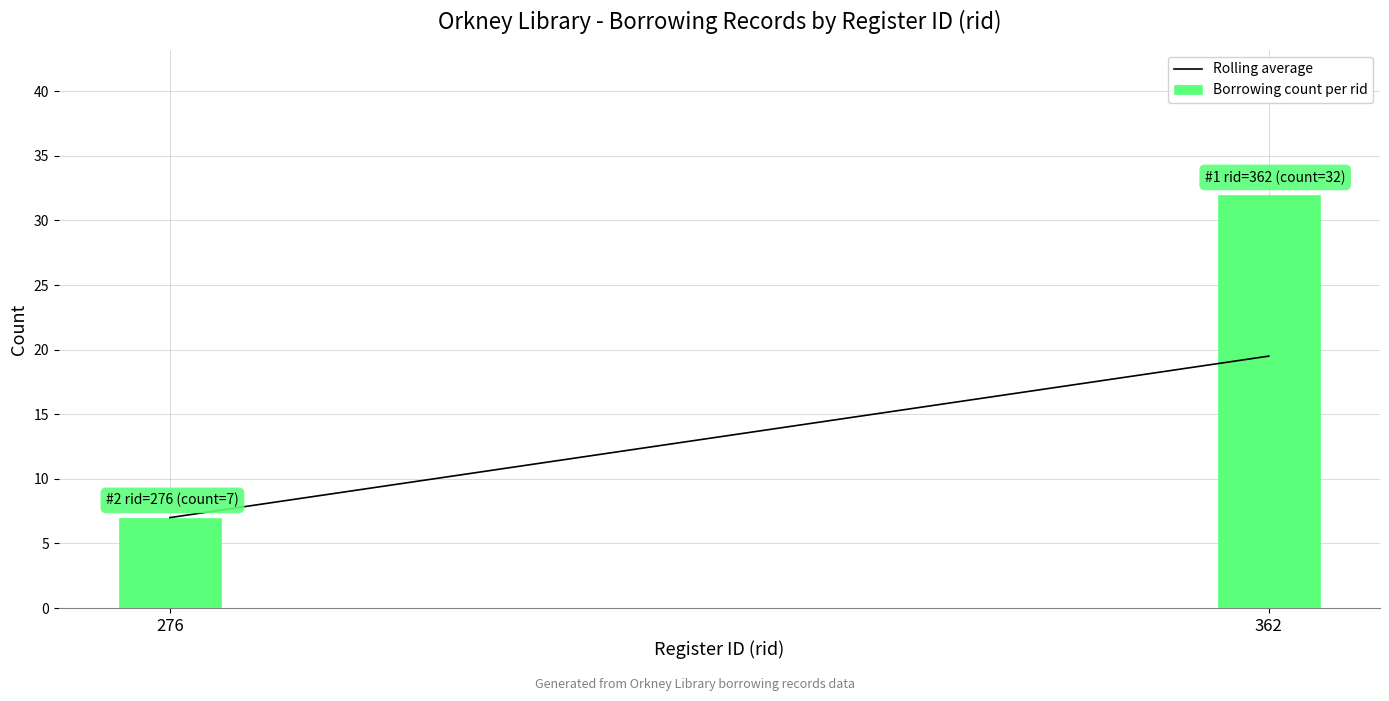

Reading left to right, list all the values displayed in this chart.

7	32